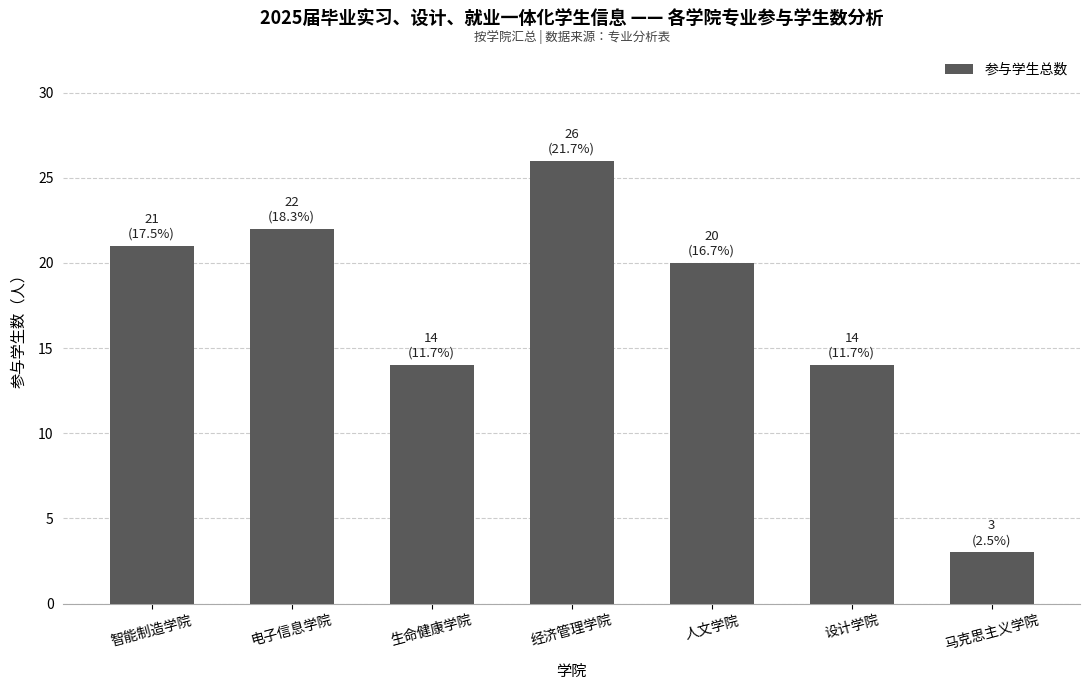

What is the sum of all values?

120